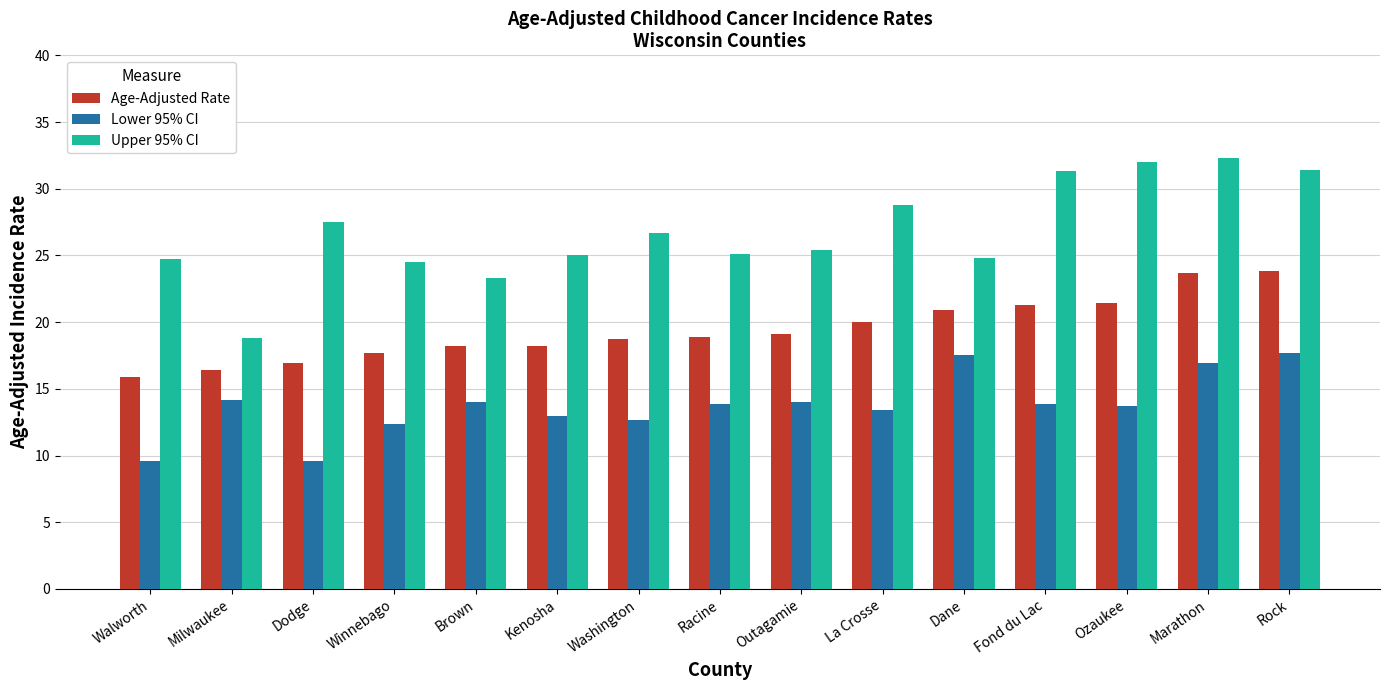

What is the approximate value of Age-Adjusted Rate at Marathon?

23.7